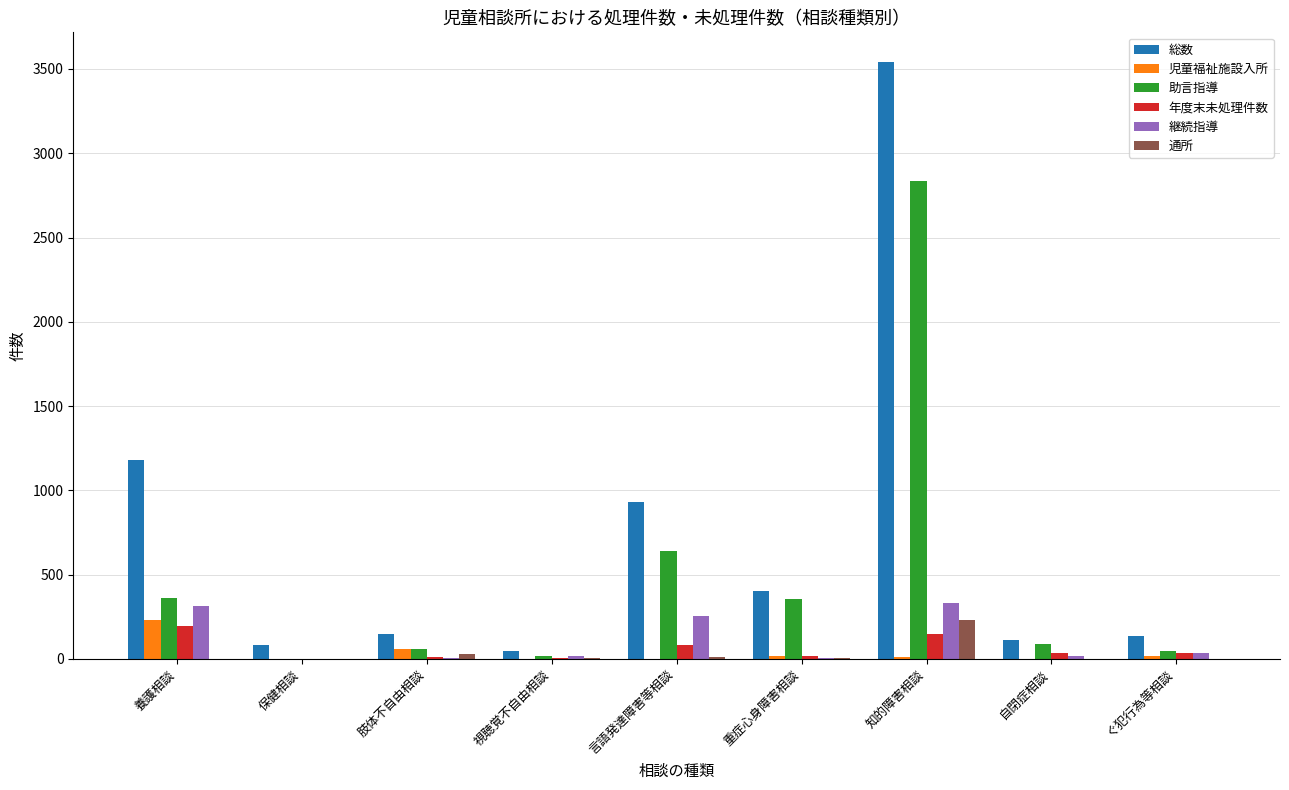

What is the greatest value displayed?

3540